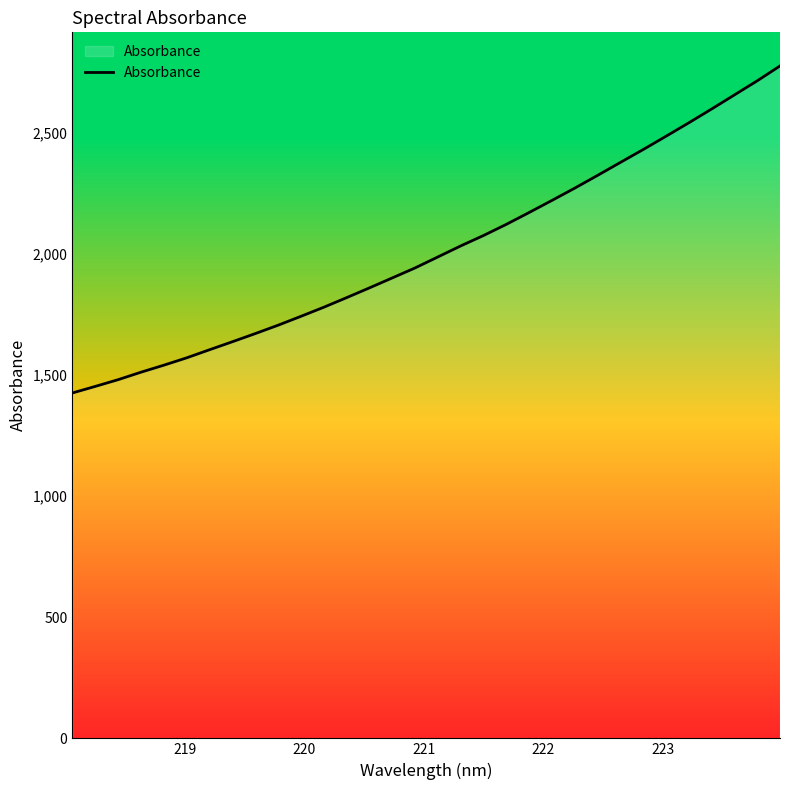

What is the greatest value displayed?

2776.7